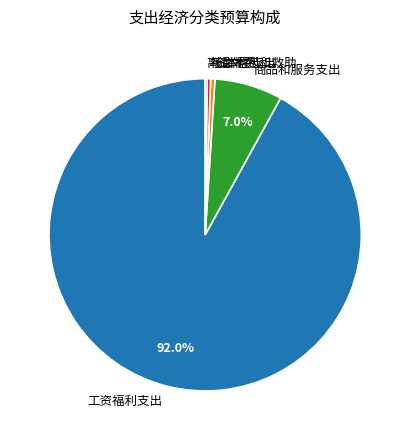

Does 工资福利支出 represent more than half of the total?

Yes